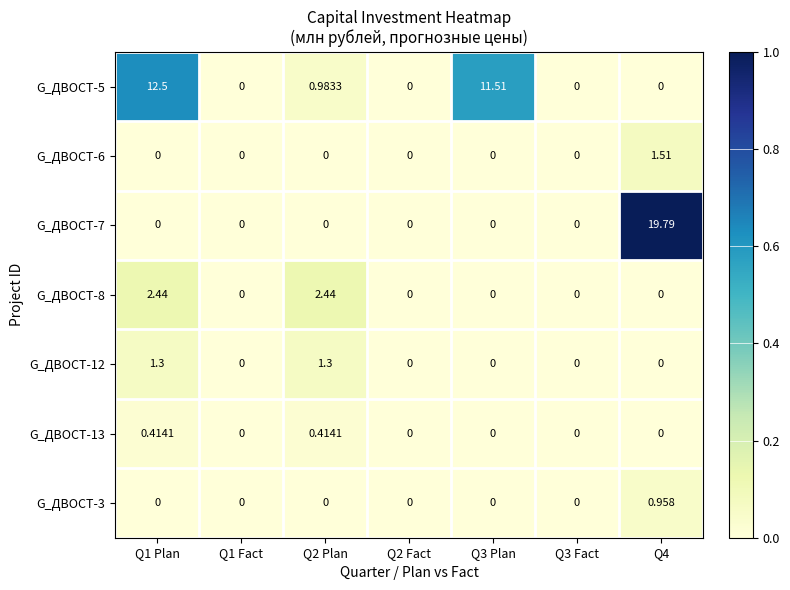

Is the value of G_ДВОСТ-12 at Q2 Plan greater than the value of G_ДВОСТ-8 at Q2 Fact?

Yes